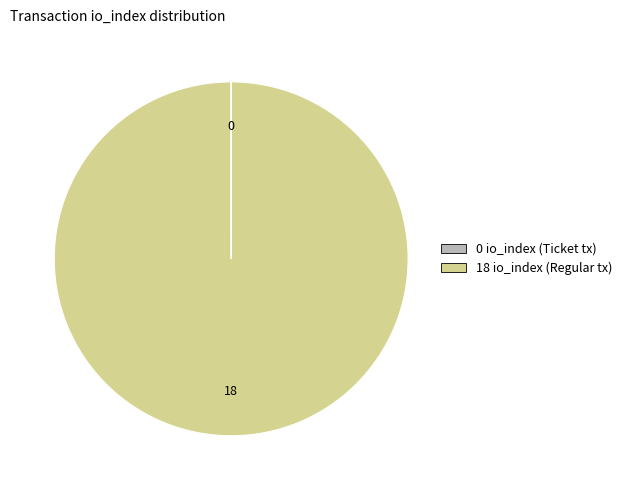

Does any single category account for the majority?

Yes